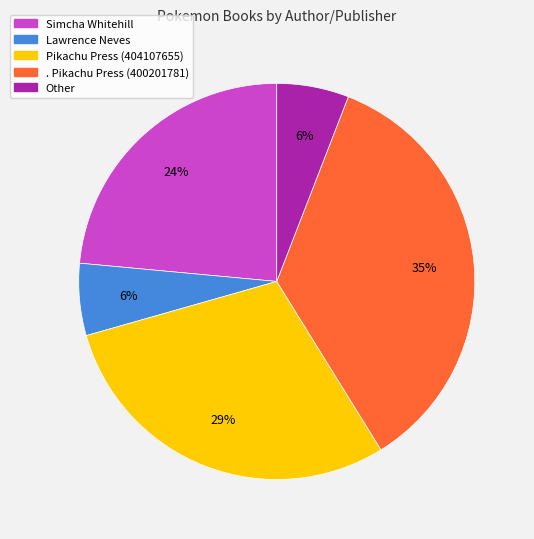

Does Simcha Whitehill account for over 50% of the chart?

No